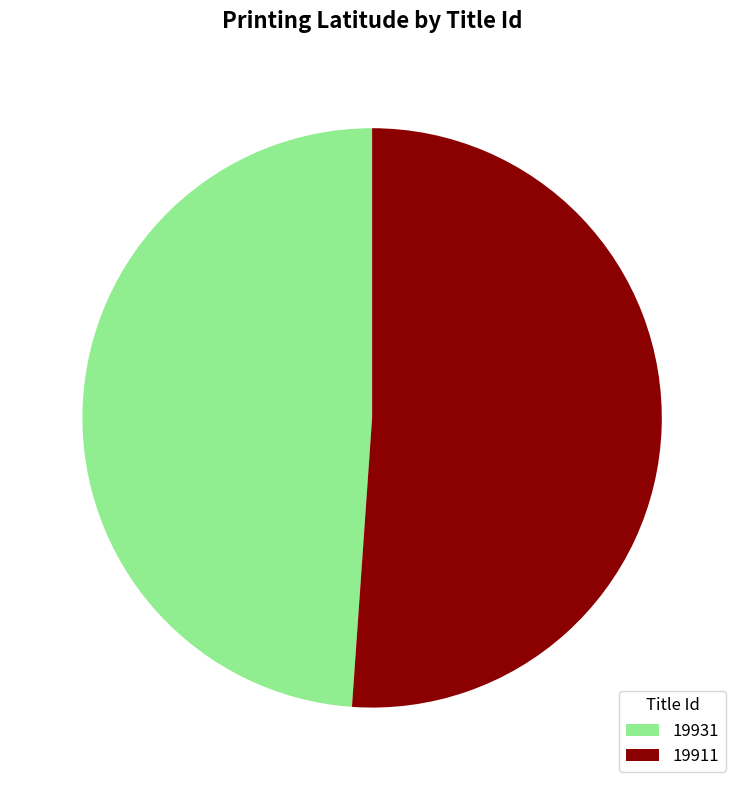

Is the sum of 19931 and 19911 greater than half?

Yes